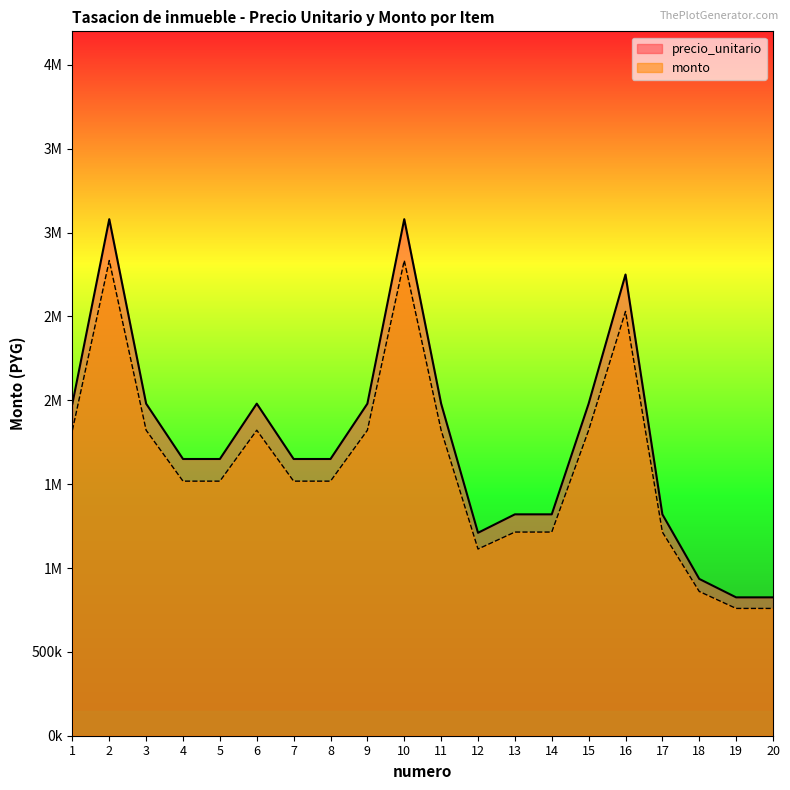

Rank the series by their average value, from lowest to highest.

monto, precio_unitario